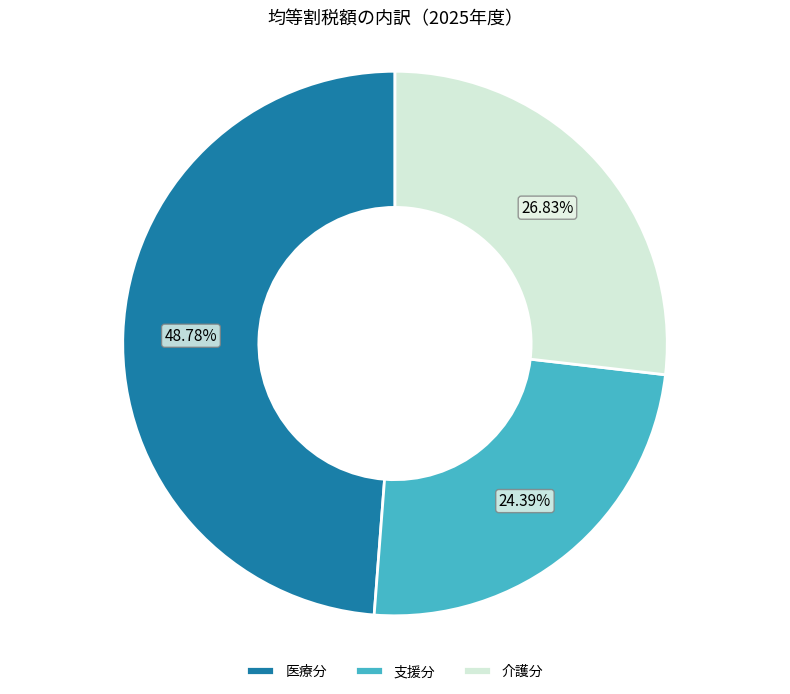

How many slices are in this pie chart?

3